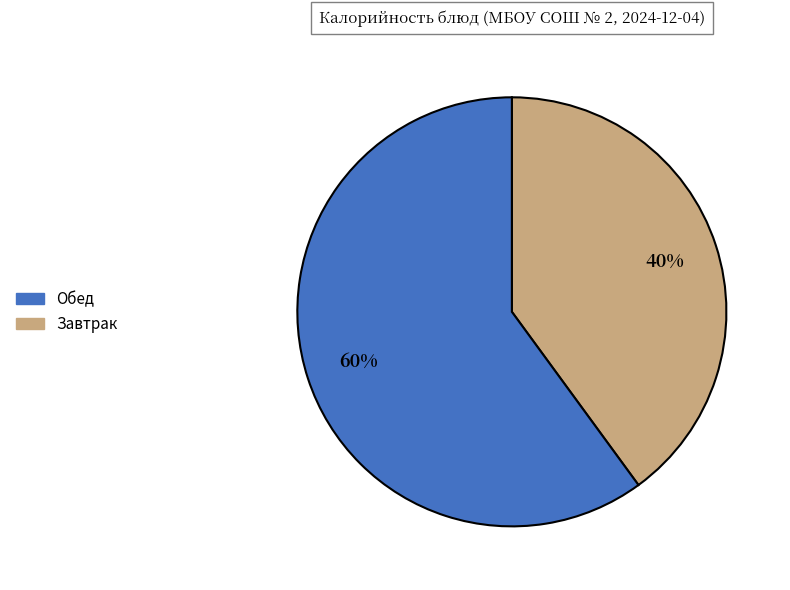

To the nearest percent, what is the difference between the largest and smallest slice percentages?

20%